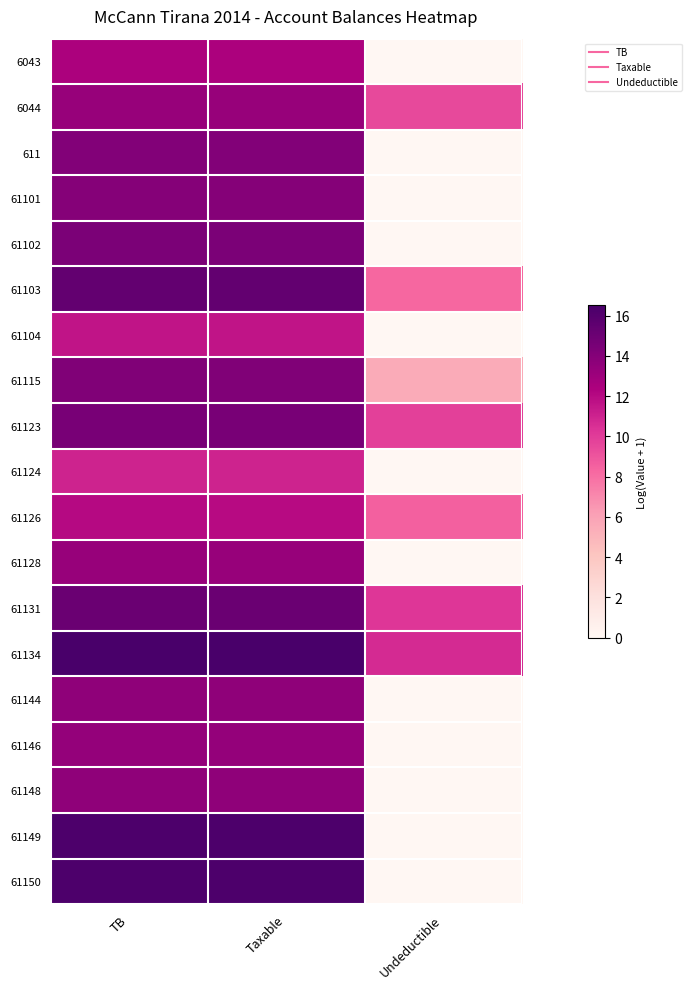

Between Taxable and TB, which is larger?

Taxable